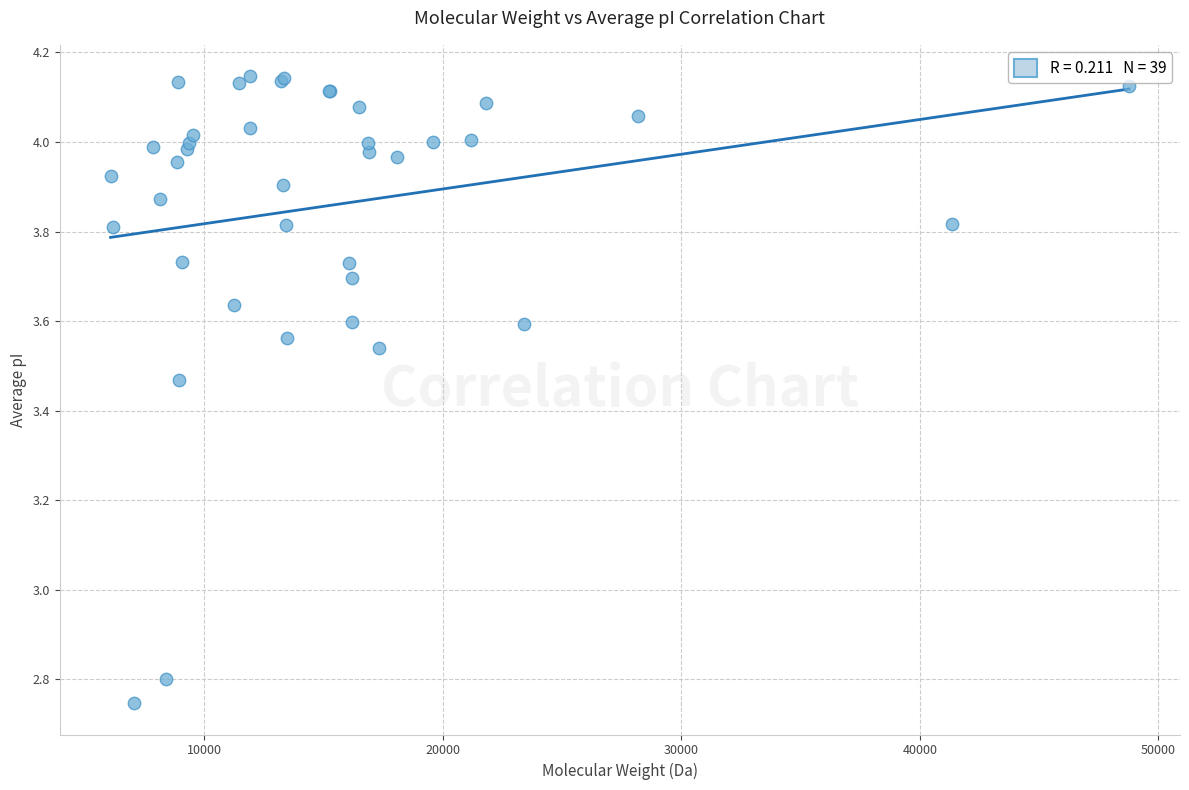

What Y value in the scatter plot is closest to 3?

2.8